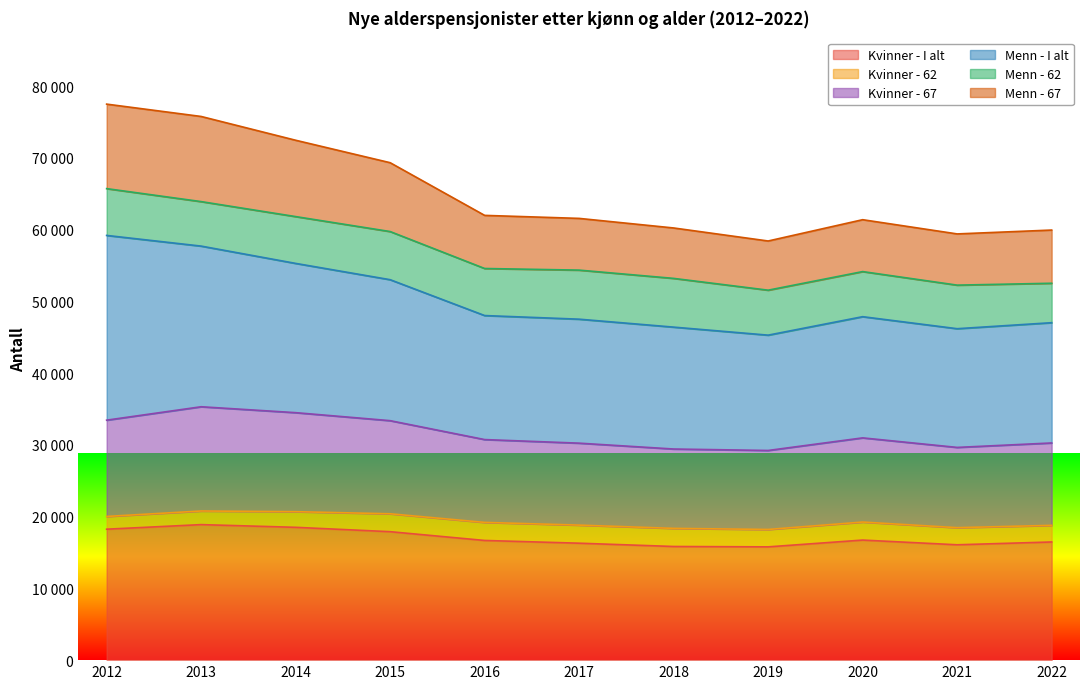

What are all the series names shown in the legend?

Kvinner - I alt, Kvinner - 62, Kvinner - 67, Menn - I alt, Menn - 62, Menn - 67